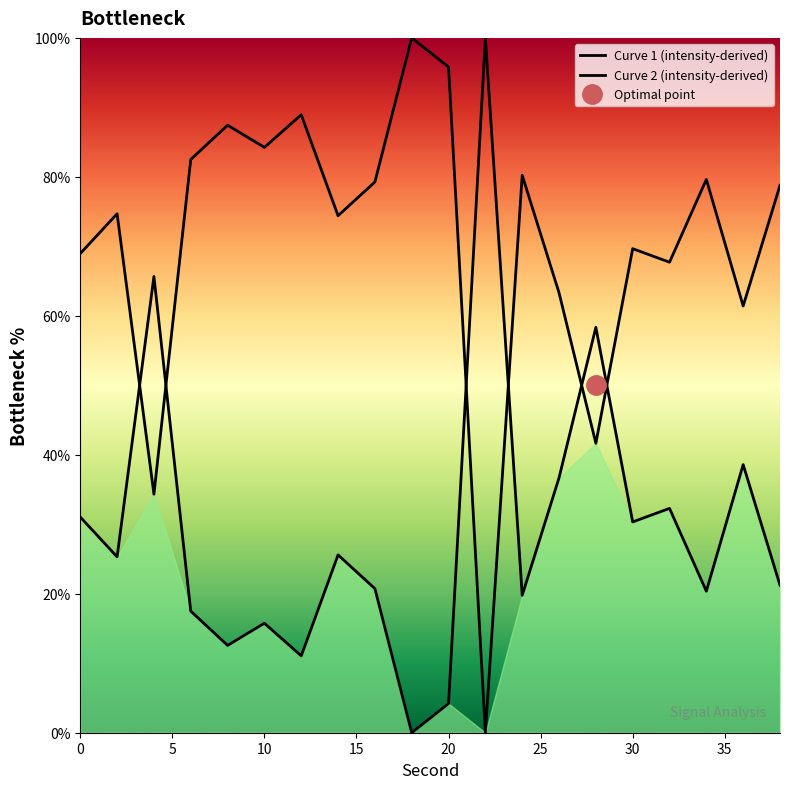

Does the chart have visible grid lines?

No